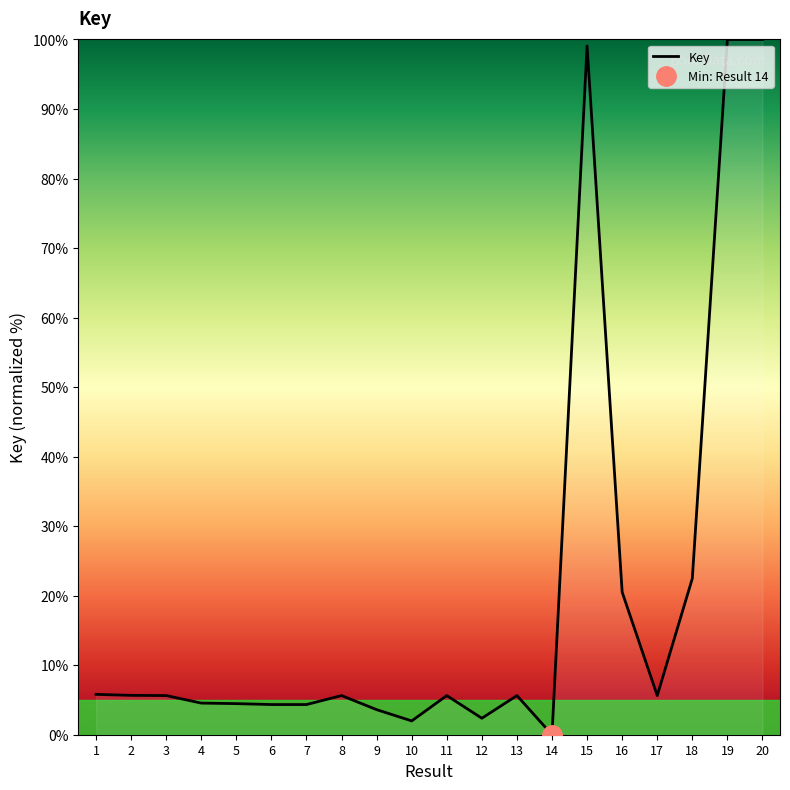

How many lines are shown in the chart?

1